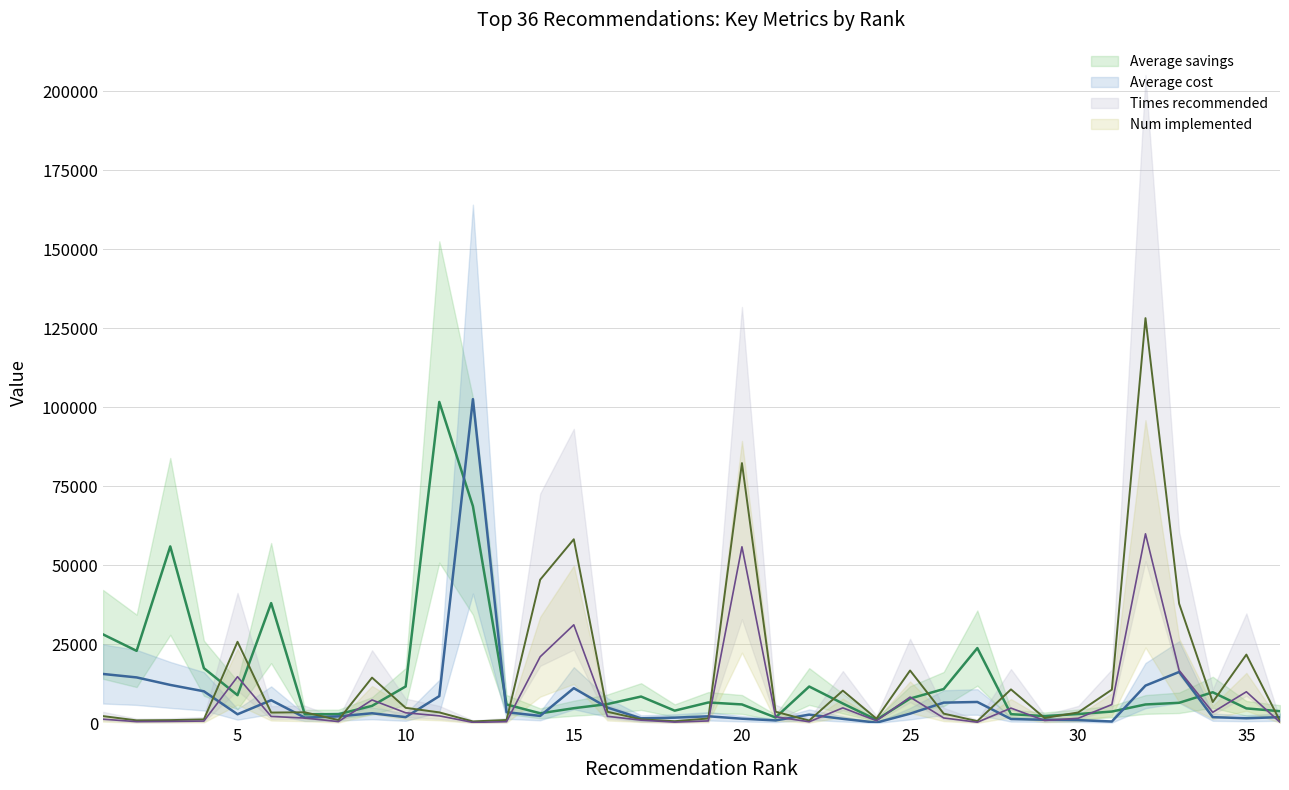

The value of Times recommended at 28 is 10718.3. True or false?

True